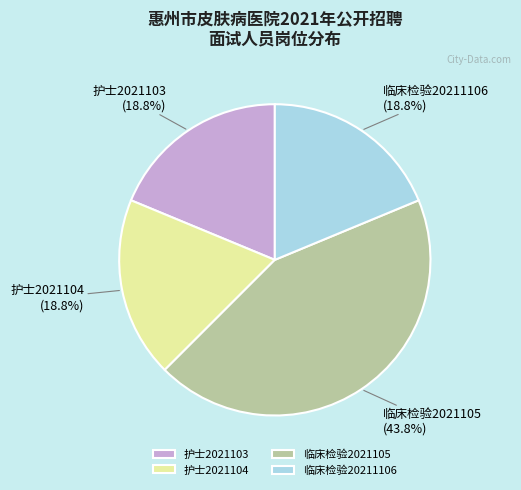

The 临床检验20211106 slice represents 26% of the pie. True or false?

False